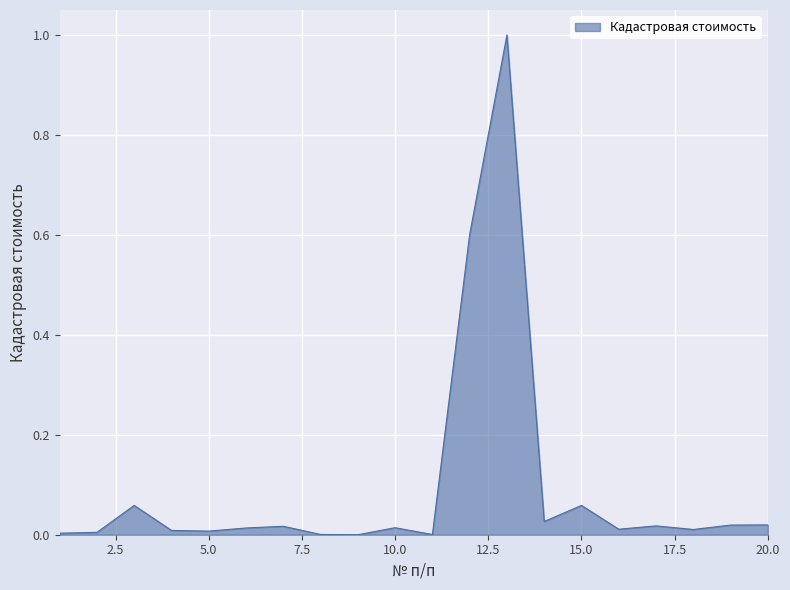

What is the greatest value displayed?

1.0